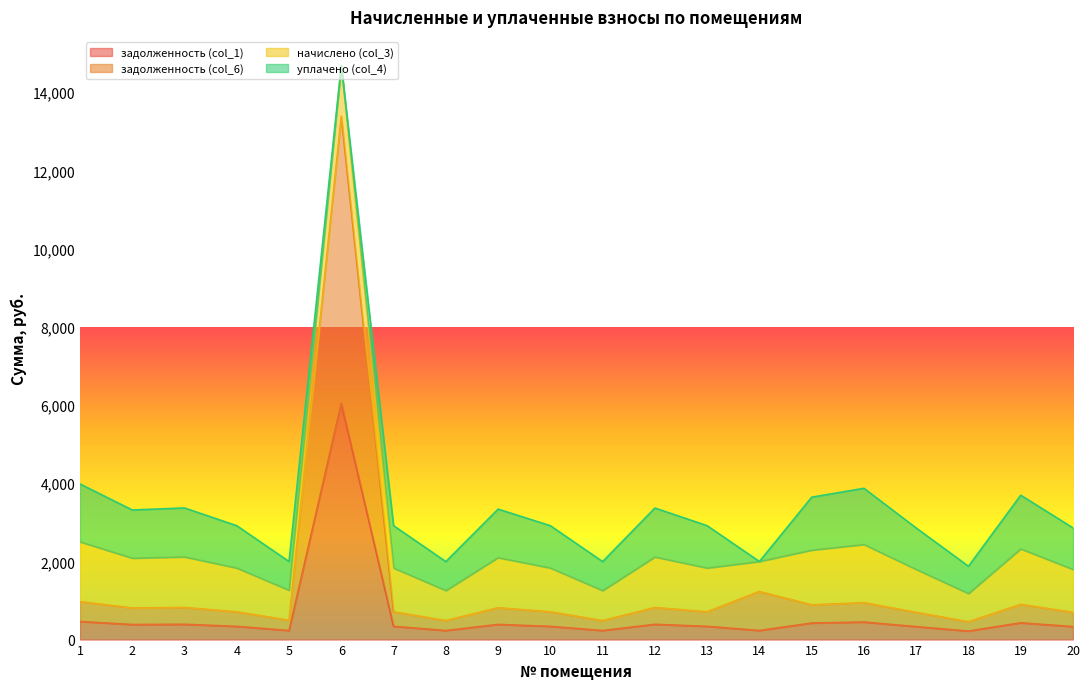

True or false: задолженность (col_6) has a value of 1224.3 at 19.

False